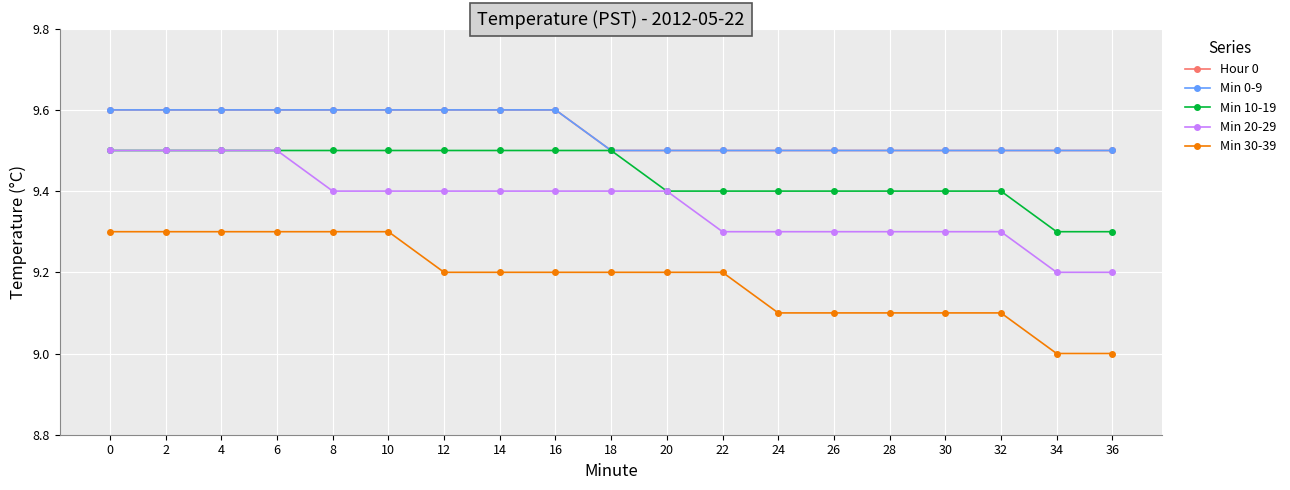

Reading left to right, extract all data points from this chart.

Hour 0: 9.6	9.6	9.6	9.6	9.6	9.6	9.6	9.6	9.6	9.5	9.5	9.5	9.5	9.5	9.5	9.5	9.5	9.5	9.5
Min 0-9: 9.6	9.6	9.6	9.6	9.6	9.6	9.6	9.6	9.6	9.5	9.5	9.5	9.5	9.5	9.5	9.5	9.5	9.5	9.5
Min 10-19: 9.5	9.5	9.5	9.5	9.5	9.5	9.5	9.5	9.5	9.5	9.4	9.4	9.4	9.4	9.4	9.4	9.4	9.3	9.3
Min 20-29: 9.5	9.5	9.5	9.5	9.4	9.4	9.4	9.4	9.4	9.4	9.4	9.3	9.3	9.3	9.3	9.3	9.3	9.2	9.2
Min 30-39: 9.3	9.3	9.3	9.3	9.3	9.3	9.2	9.2	9.2	9.2	9.2	9.2	9.1	9.1	9.1	9.1	9.1	9.0	9.0